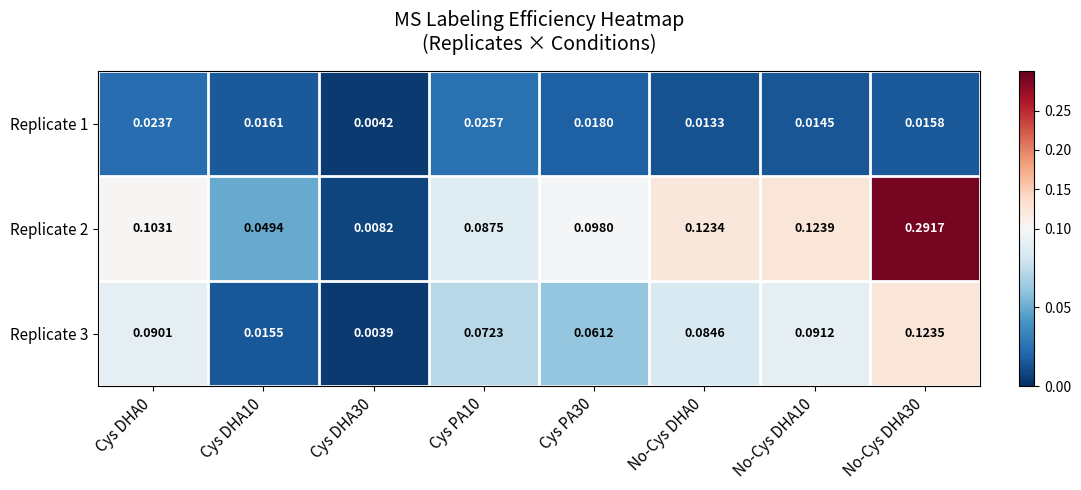

Is the value of Replicate 2 at Cys PA30 greater than the value of Replicate 1 at Cys PA10?

Yes